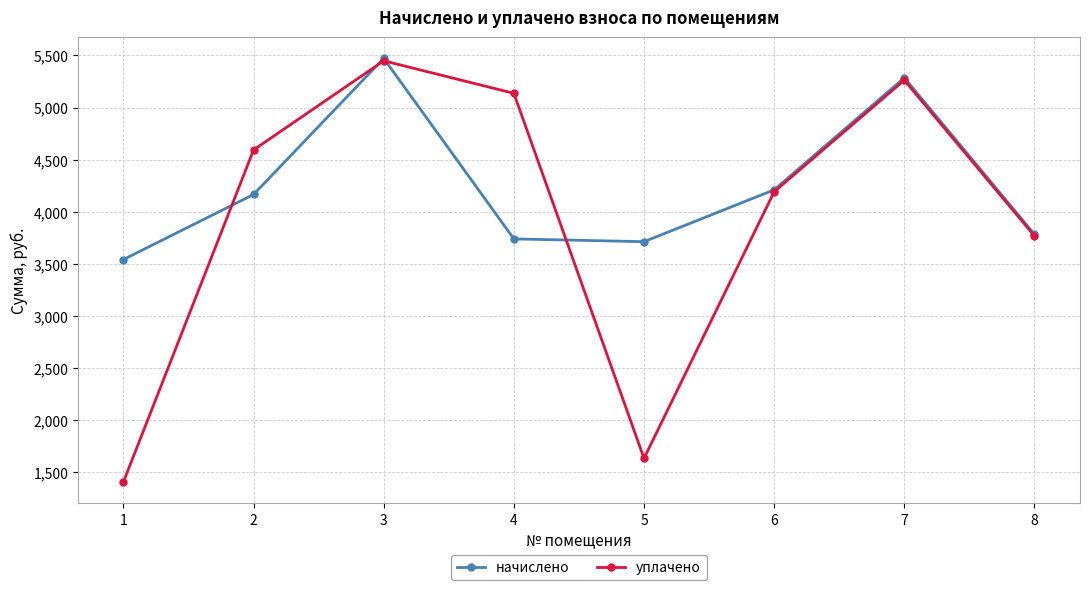

How many categories are shown in the chart?

8